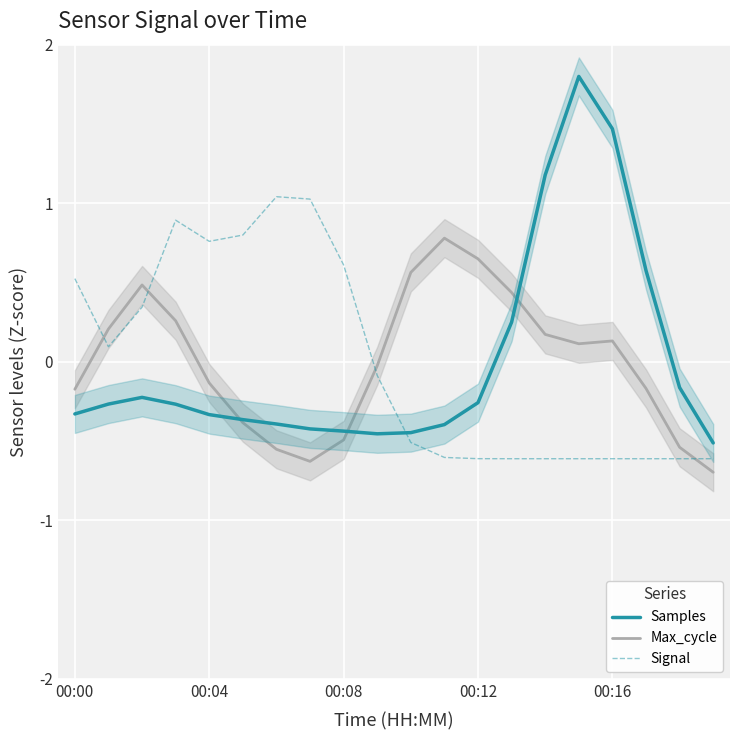

What is the total value across all series at 10?

-0.4